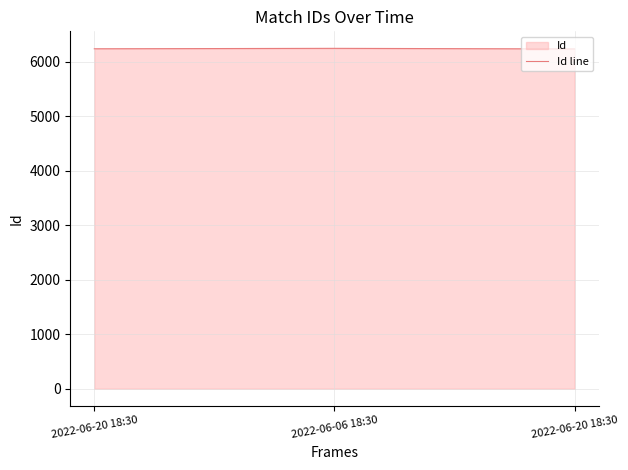

How many values are between 6232 and 6243?

3